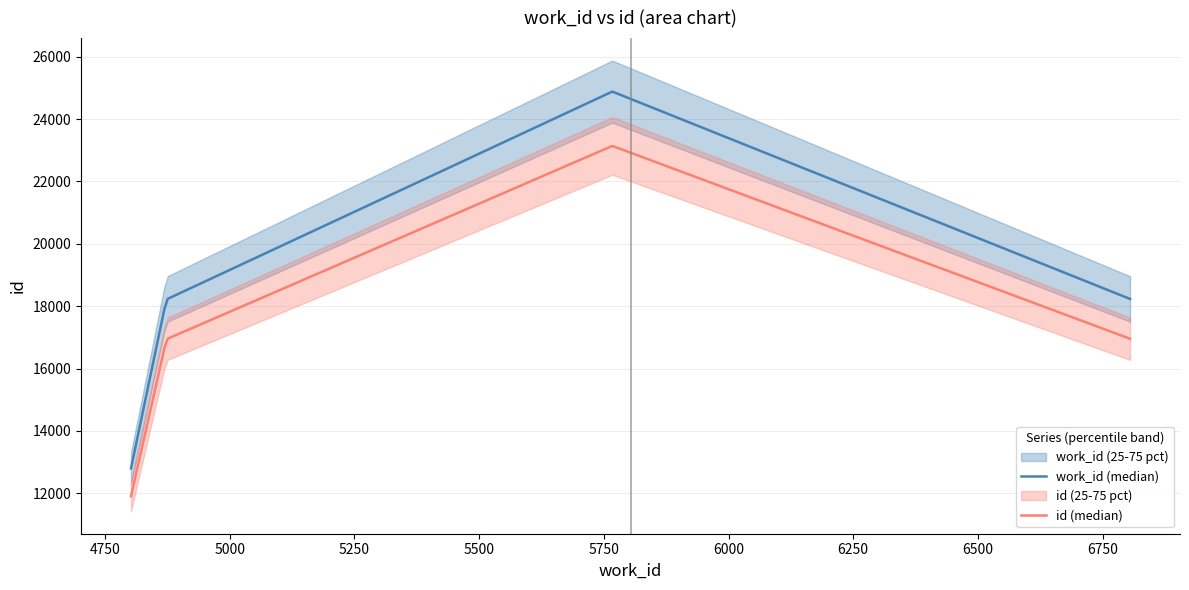

Does the chart have visible grid lines?

Yes